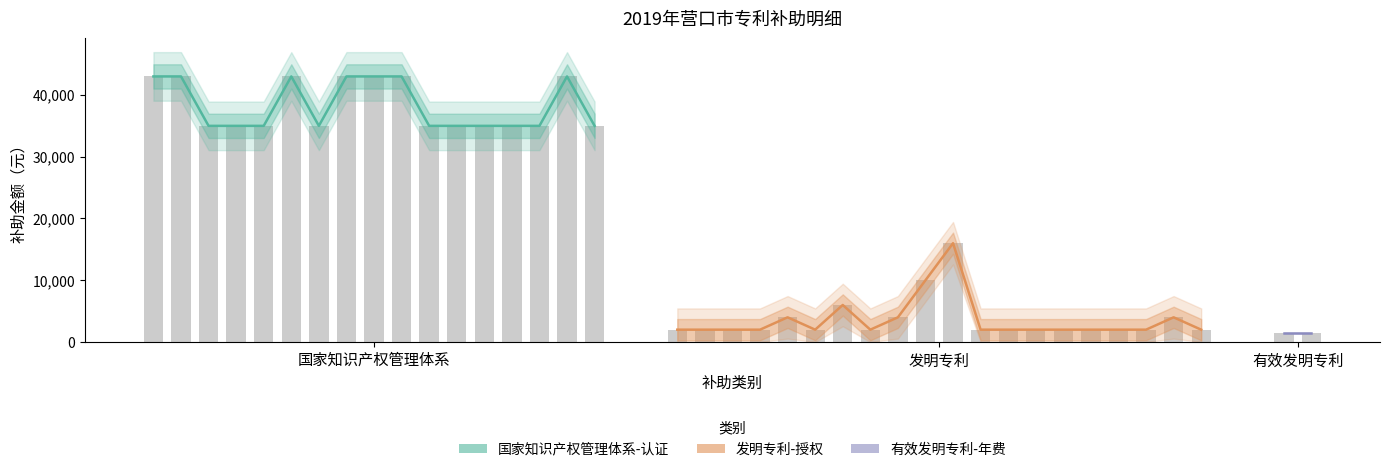

Count the number of categories in the chart.

39